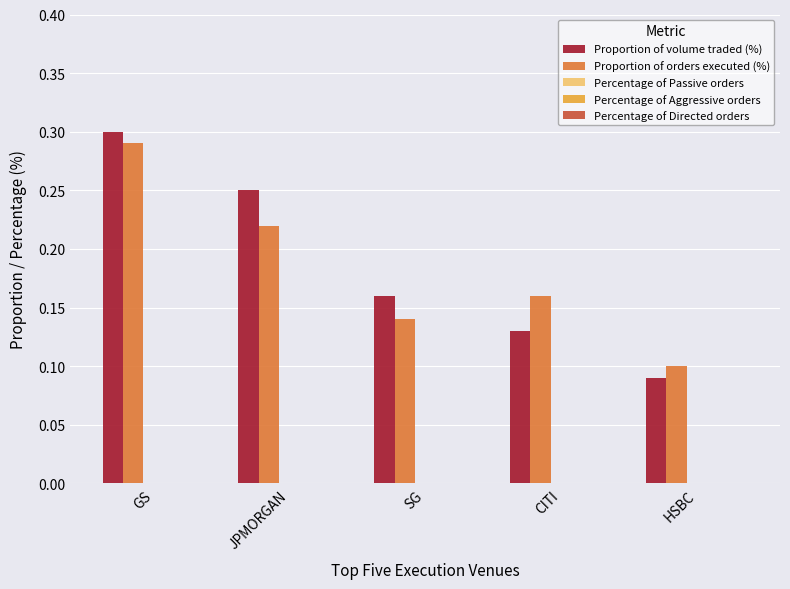

Which series has the largest range (max minus min)?

Proportion of volume traded (%)